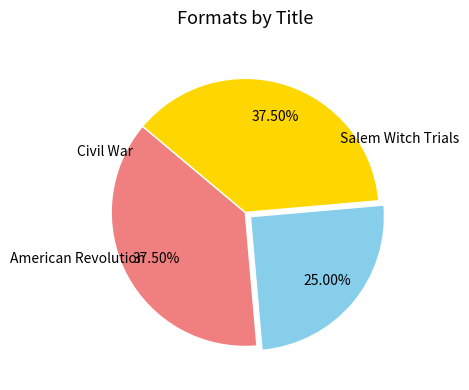

Does any single category account for the majority?

No